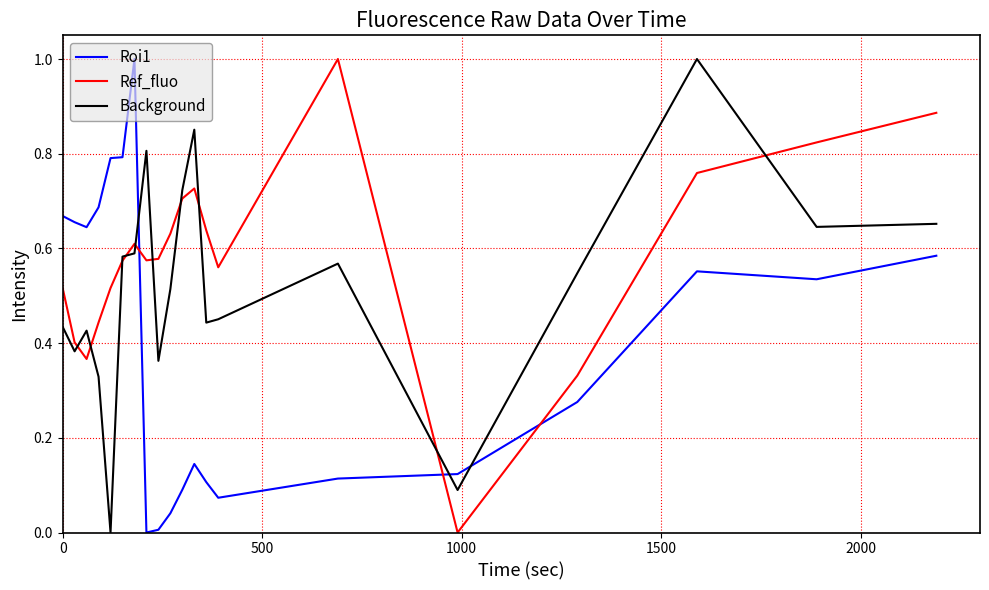

What is the greatest value displayed?

1.0